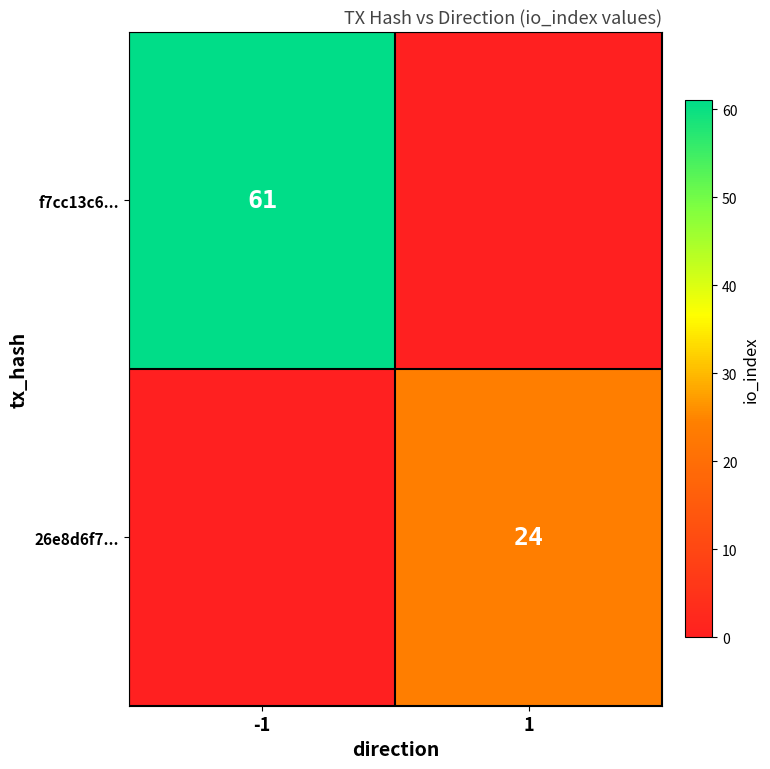

Is it true that f7cc13c6... equals 17 at -1?

False